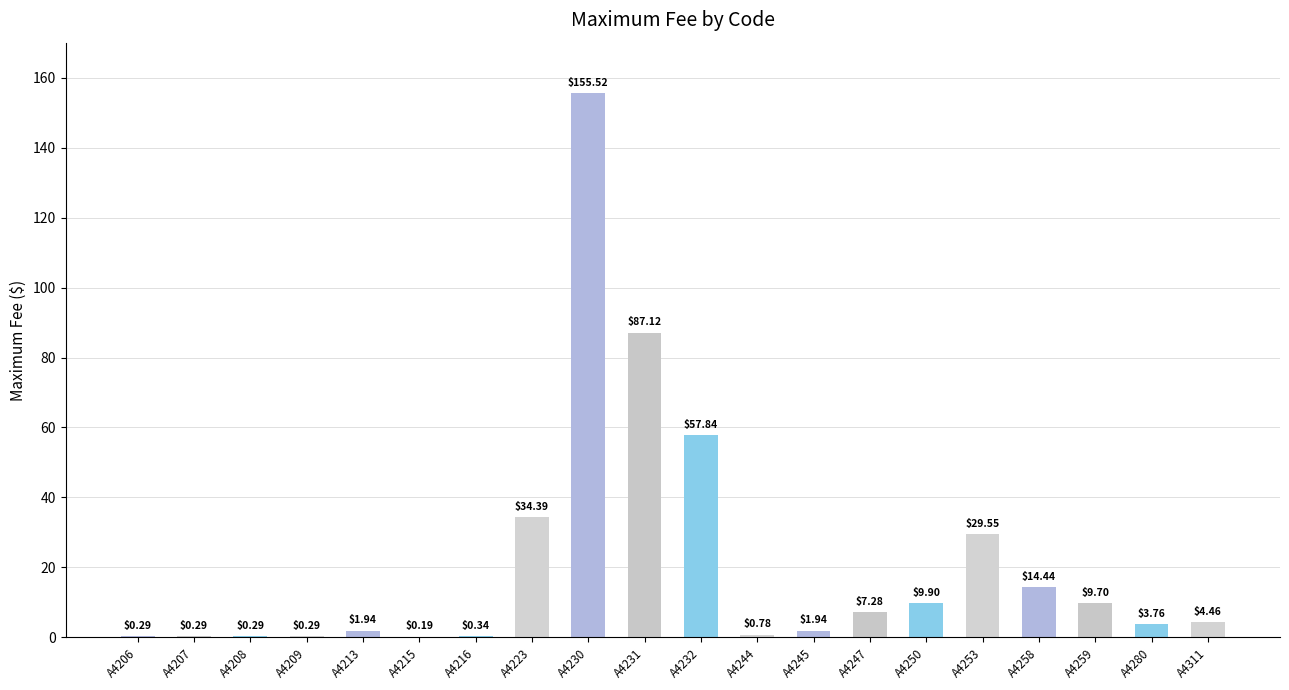

What is the sum of the values at A4209 and A4230?

155.8